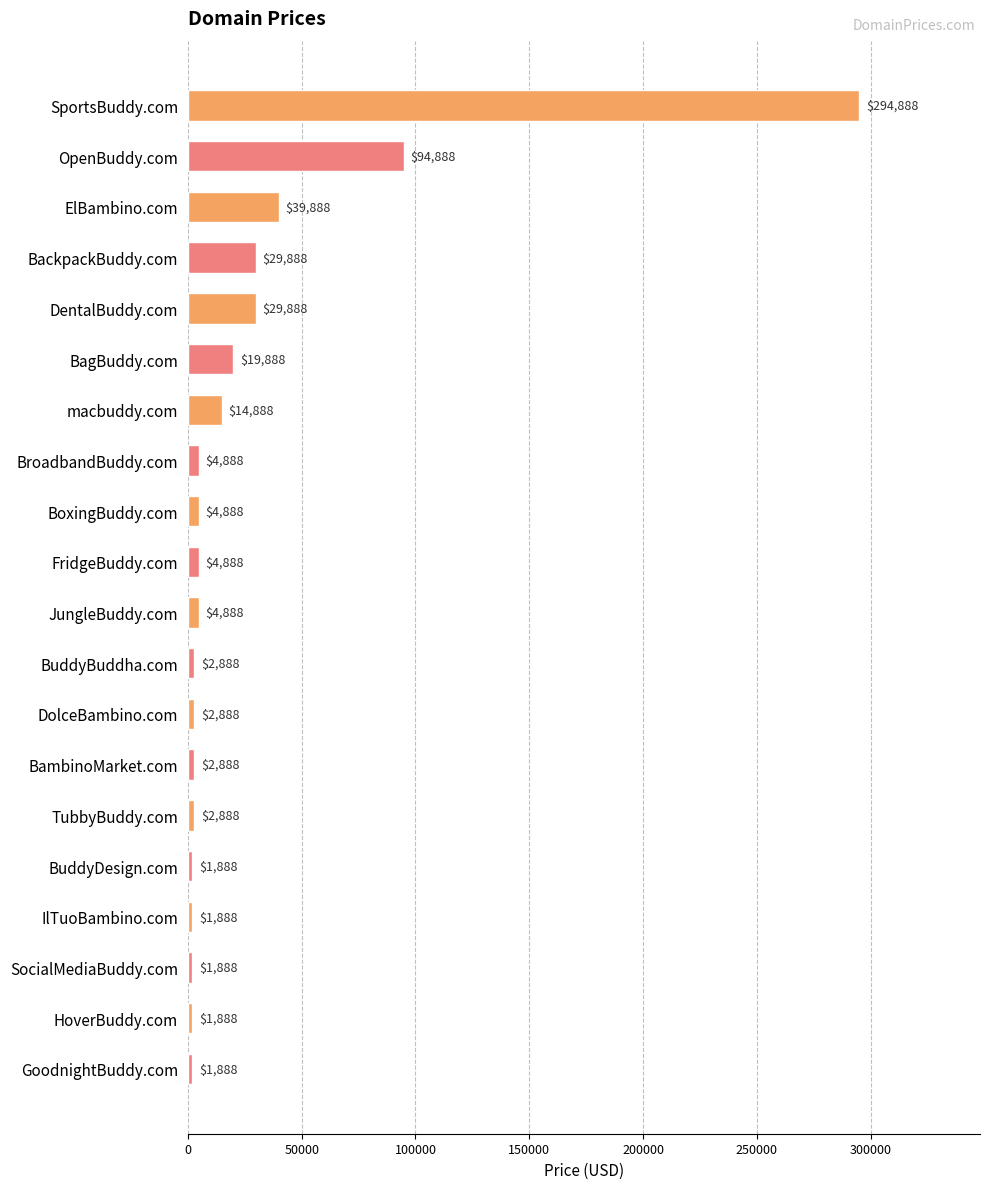

What is the sum of the values at macbuddy.com and OpenBuddy.com?

109776